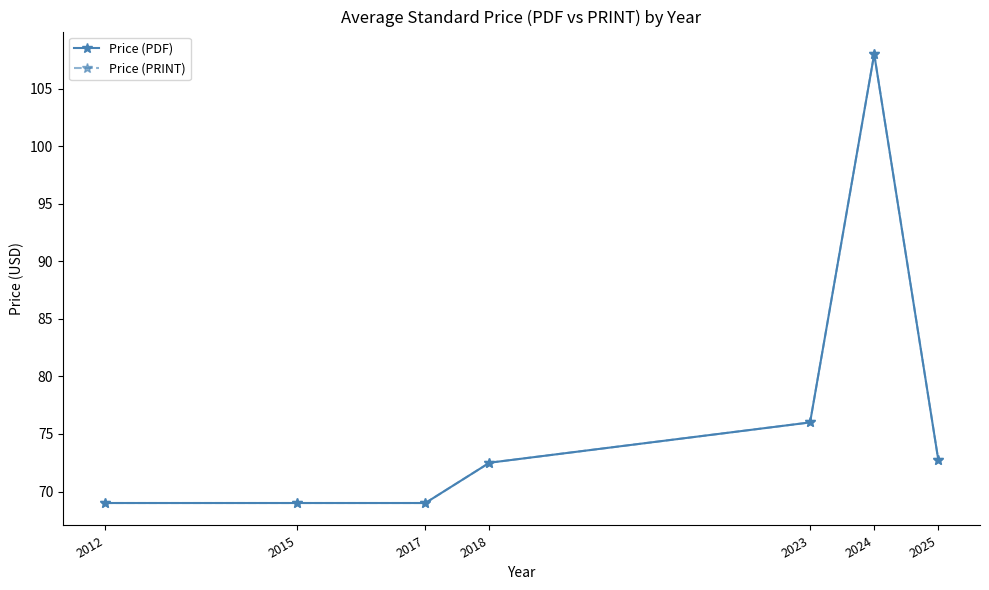

True or false: Price (PRINT) and Price (PDF) cross at least once.

False